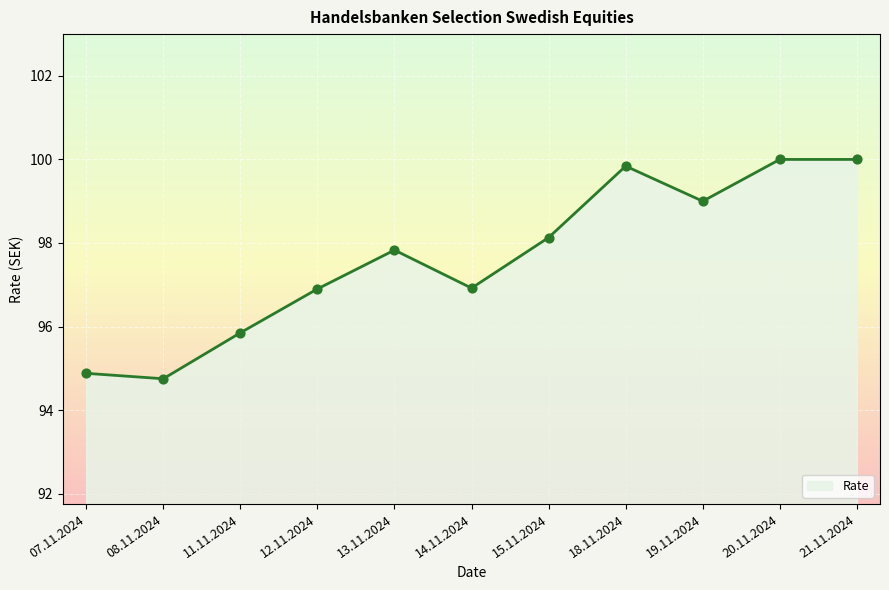

What is the ratio of the value at 21.11.2024 to the value at 20.11.2024?

1.0